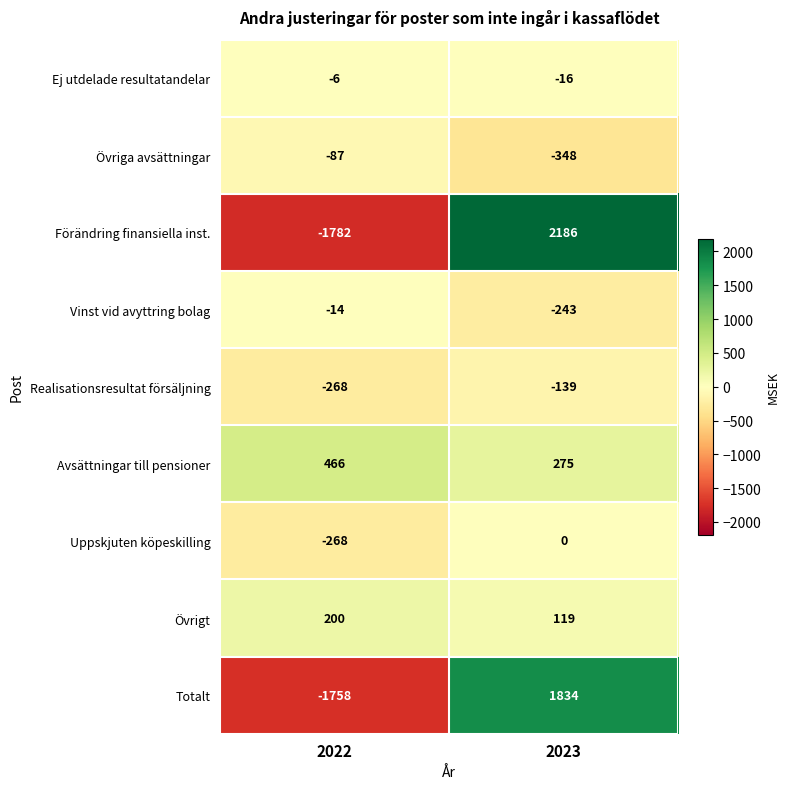

Rank the series at 2023 from highest to lowest value.

Förändring finansiella inst., Totalt, Avsättningar till pensioner, Övrigt, Uppskjuten köpeskilling, Ej utdelade resultatandelar, Realisationsresultat försäljning, Vinst vid avyttring bolag, Övriga avsättningar